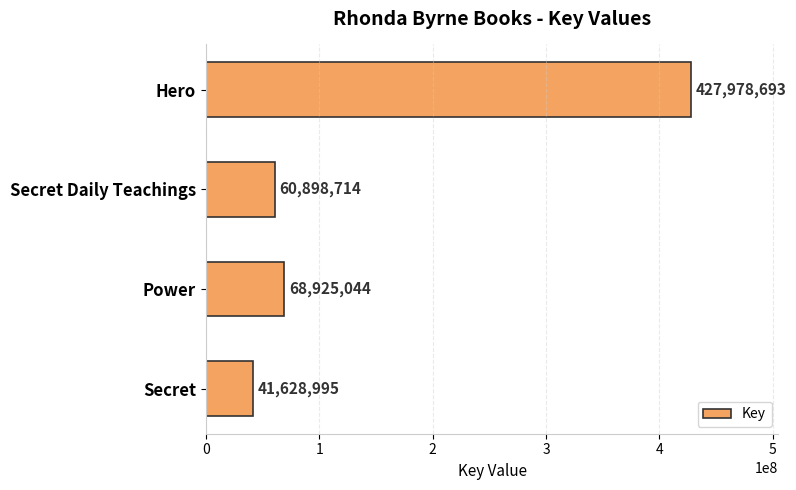

At which label is the value closest to 234803844?

Power